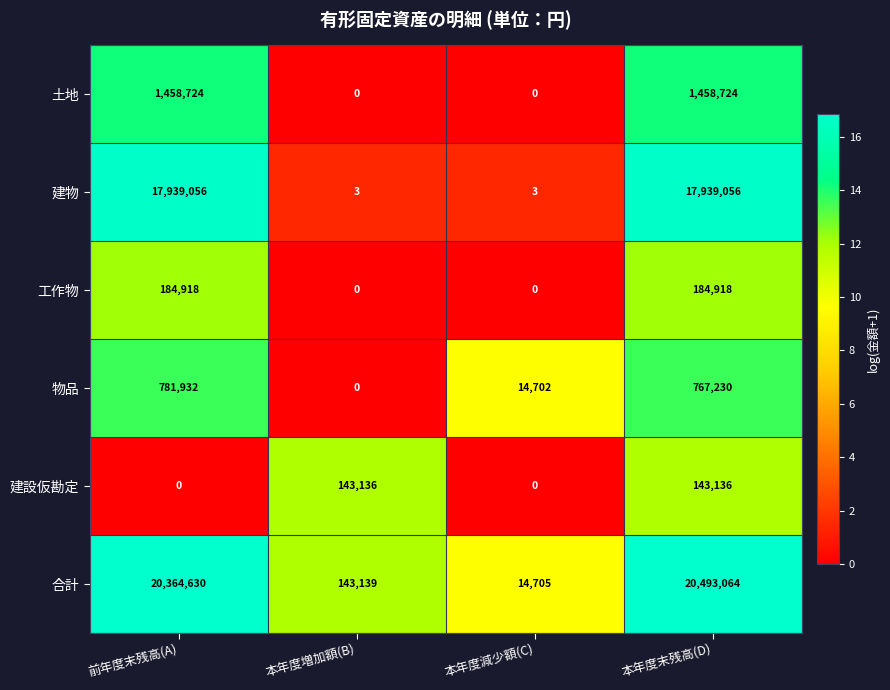

Reading left to right, what are all the values shown in this chart?

土地: 1458724	0	0	1458724
建物: 17939056	3	3	17939056
工作物: 184918	0	0	184918
物品: 781932	0	14702	767230
建設仮勘定: 0	143136	0	143136
合計: 20364630	143139	14705	20493064